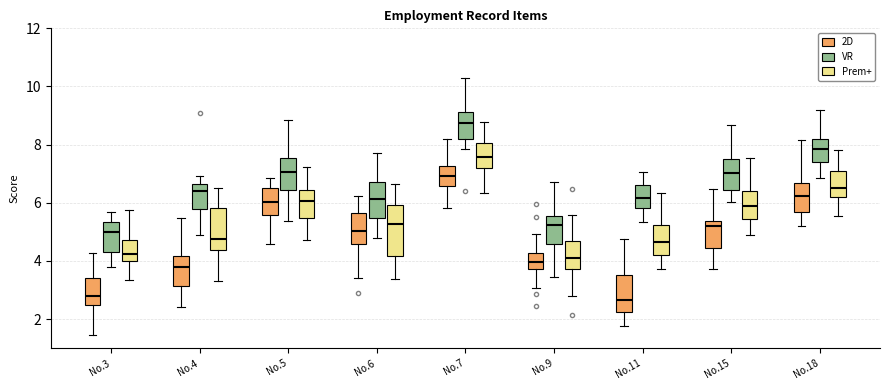

Reading left to right, transcribe this box plot: for each box, give where its median line is, the range the box spans, and where its two whiskers end, as read against the y-axis. The values are not printed on the chart, so give them approximately, as read against the axis.

No.3 (2D): median 2.8, box 2.4 to 3.4, whiskers 1.4 to 4.2
No.3 (VR): median 5.0, box 4.4 to 5.4, whiskers 3.8 to 5.6
No.3 (Prem+): median 4.2, box 4.0 to 4.8, whiskers 3.4 to 5.8
No.4 (2D): median 3.8, box 3.2 to 4.2, whiskers 2.4 to 5.4
No.4 (VR): median 6.4, box 5.8 to 6.6, whiskers 4.8 to 7.0
No.4 (Prem+): median 4.8, box 4.4 to 5.8, whiskers 3.4 to 6.6
No.5 (2D): median 6.0, box 5.6 to 6.6, whiskers 4.6 to 6.8
No.5 (VR): median 7.0, box 6.4 to 7.6, whiskers 5.4 to 8.8
No.5 (Prem+): median 6.0, box 5.4 to 6.4, whiskers 4.8 to 7.2
No.6 (2D): median 5.0, box 4.6 to 5.6, whiskers 3.4 to 6.2
No.6 (VR): median 6.2, box 5.4 to 6.8, whiskers 4.8 to 7.6
No.6 (Prem+): median 5.2, box 4.2 to 6.0, whiskers 3.4 to 6.6
No.7 (2D): median 7.0, box 6.6 to 7.2, whiskers 5.8 to 8.2
No.7 (VR): median 8.8, box 8.2 to 9.2, whiskers 7.8 to 10.4
No.7 (Prem+): median 7.6, box 7.2 to 8.0, whiskers 6.4 to 8.8
No.9 (2D): median 4.0, box 3.8 to 4.2, whiskers 3.0 to 5.0
No.9 (VR): median 5.2, box 4.6 to 5.6, whiskers 3.4 to 6.8
No.9 (Prem+): median 4.0, box 3.8 to 4.6, whiskers 2.8 to 5.6
No.11 (2D): median 2.6, box 2.2 to 3.6, whiskers 1.8 to 4.8
No.11 (VR): median 6.2, box 5.8 to 6.6, whiskers 5.4 to 7.0
No.11 (Prem+): median 4.6, box 4.2 to 5.2, whiskers 3.8 to 6.4
No.15 (2D): median 5.2, box 4.4 to 5.4, whiskers 3.8 to 6.4
No.15 (VR): median 7.0, box 6.4 to 7.6, whiskers 6.0 to 8.6
No.15 (Prem+): median 5.8, box 5.4 to 6.4, whiskers 4.8 to 7.6
No.18 (2D): median 6.2, box 5.6 to 6.6, whiskers 5.2 to 8.2
No.18 (VR): median 7.8, box 7.4 to 8.2, whiskers 6.8 to 9.2
No.18 (Prem+): median 6.6, box 6.2 to 7.0, whiskers 5.6 to 7.8